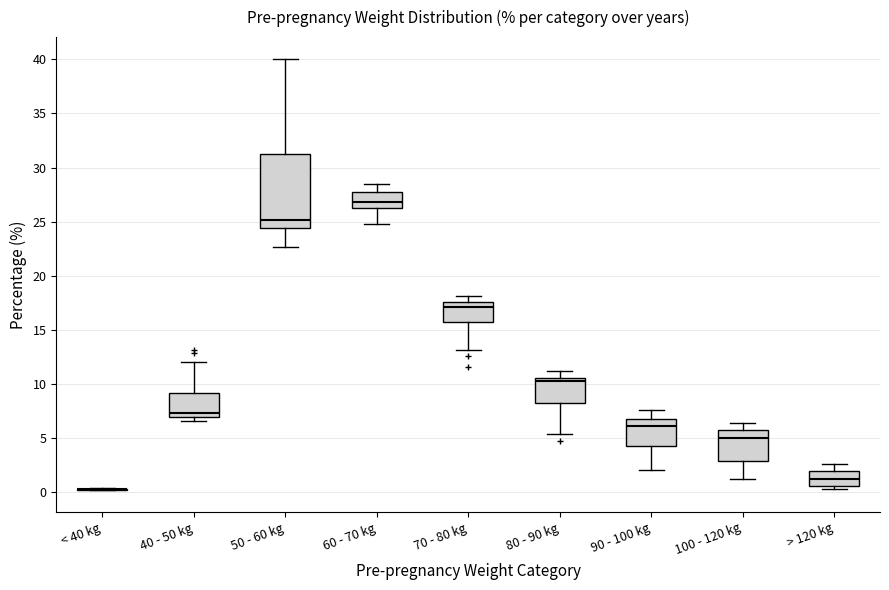

Comparing the boxes themselves (not the whiskers), which one is the tallest?

50 - 60 kg